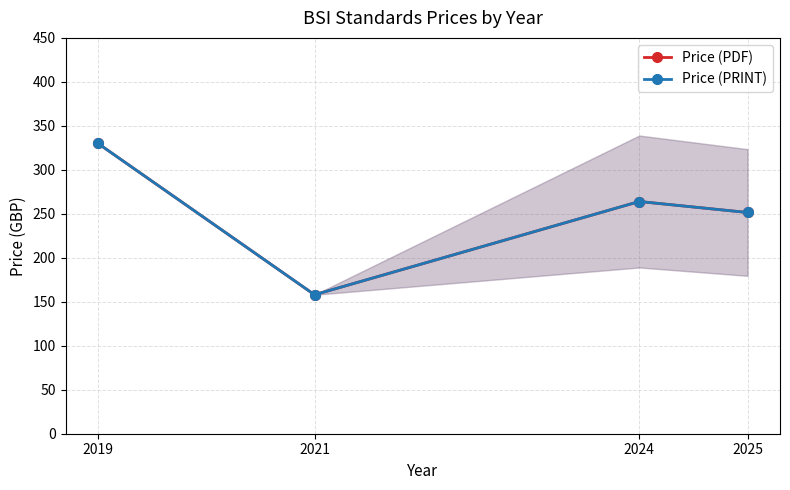

Is the value of Price (PDF) at 2024 greater than the value of Price (PRINT) at 2019?

No